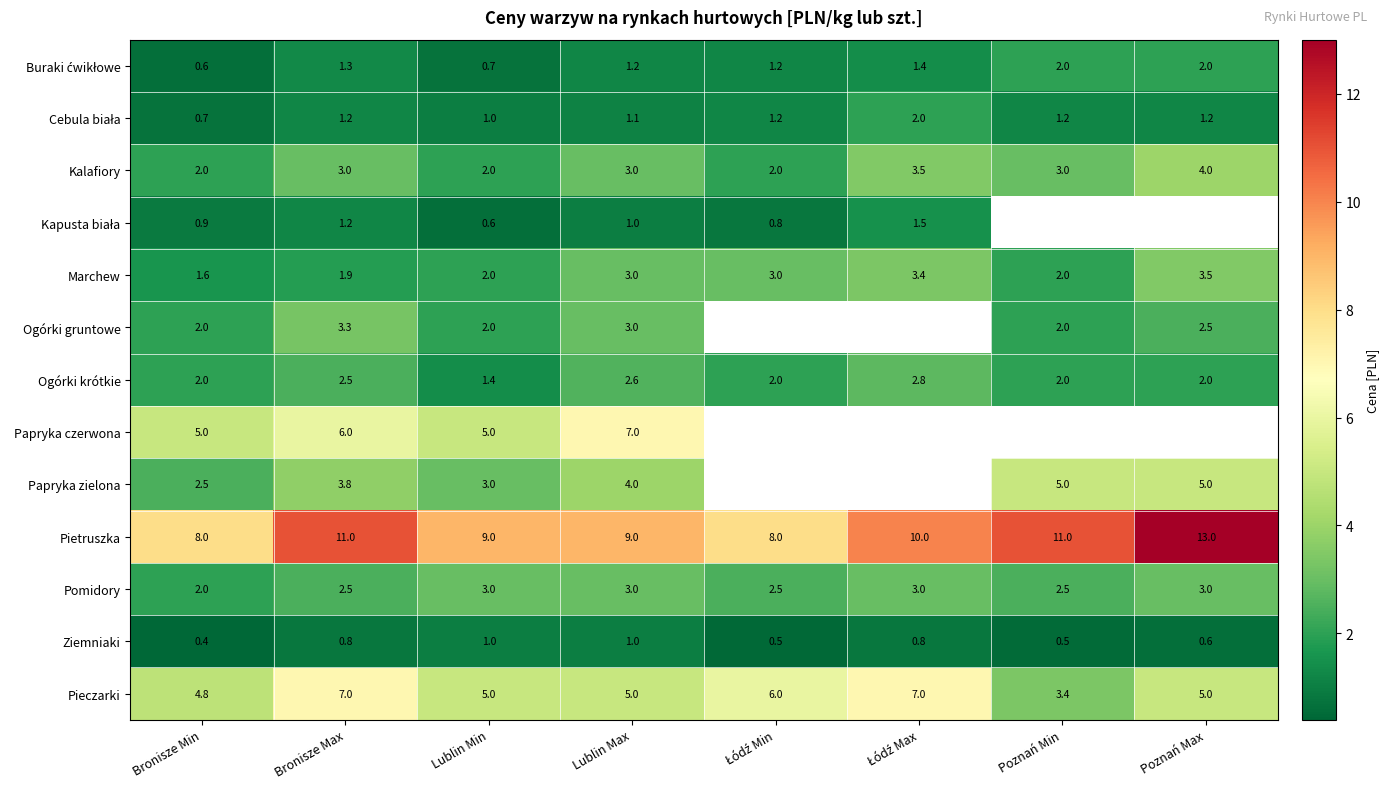

What is the average value of the Kalafiory series?

2.8